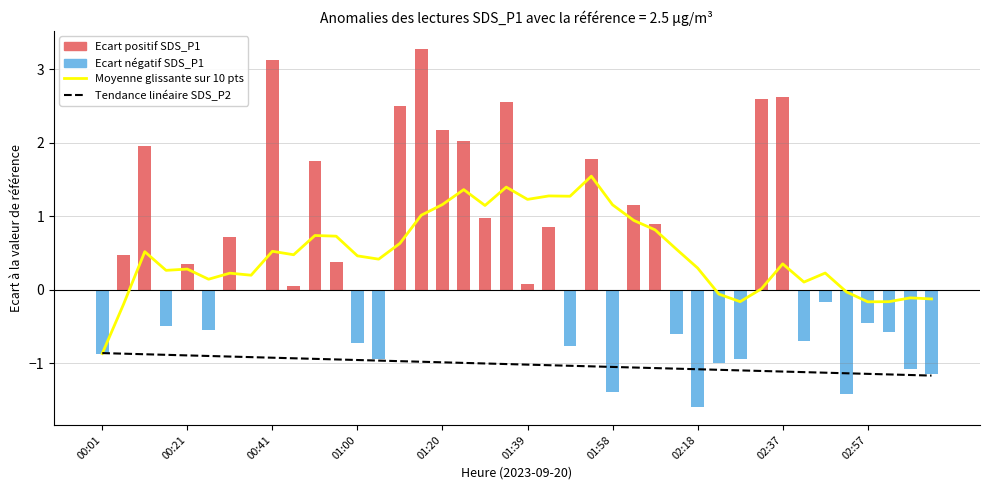

Count the number of categories in the chart.

40